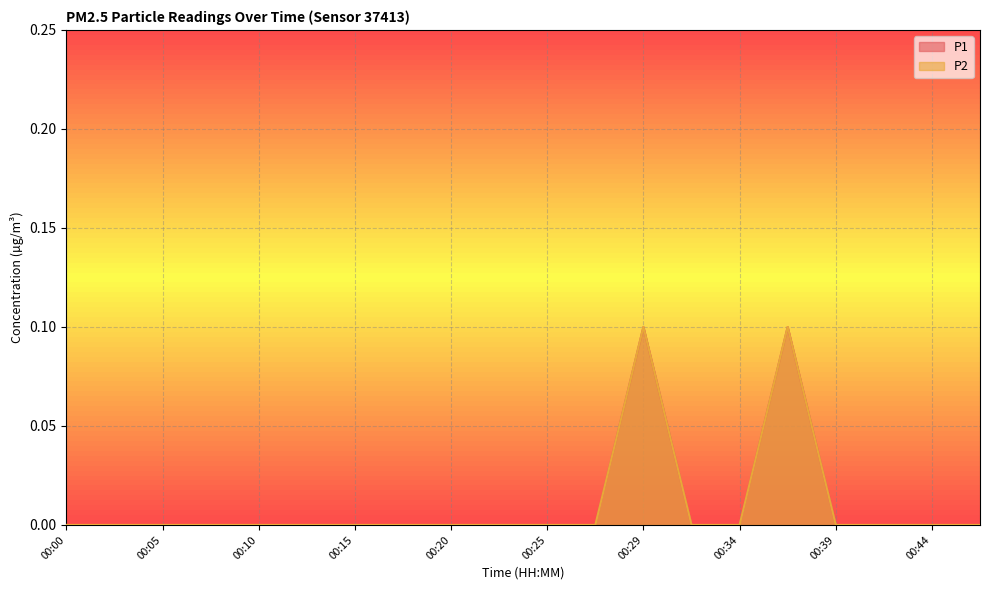

Reading right to left, what are all the values shown in this chart?

P1: 0.0	0.0	0.0	0.0	0.1	0.0	0.0	0.1	0.0	0.0	0.0	0.0	0.0	0.0	0.0	0.0	0.0	0.0	0.0	0.0
P2: 0.0	0.0	0.0	0.0	0.1	0.0	0.0	0.1	0.0	0.0	0.0	0.0	0.0	0.0	0.0	0.0	0.0	0.0	0.0	0.0